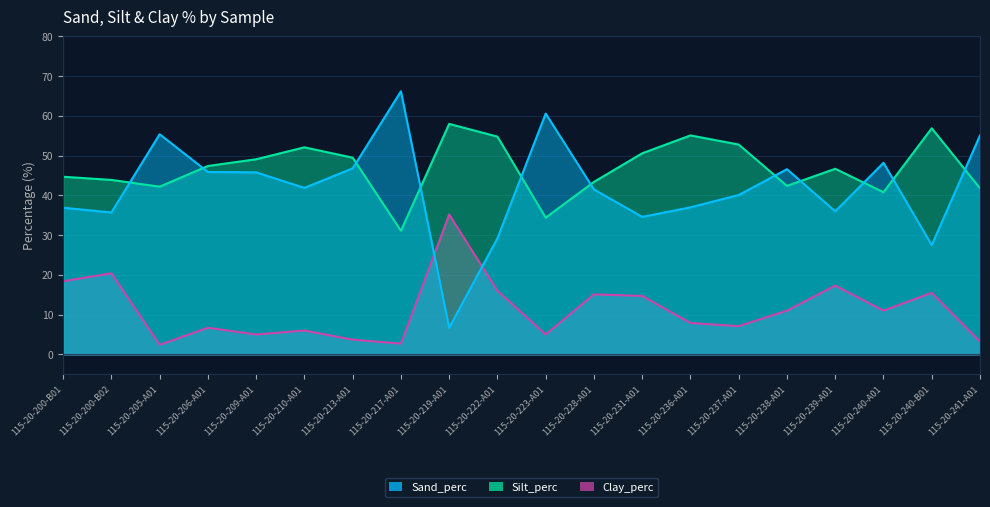

What is the sum of all Silt_perc values?

937.7